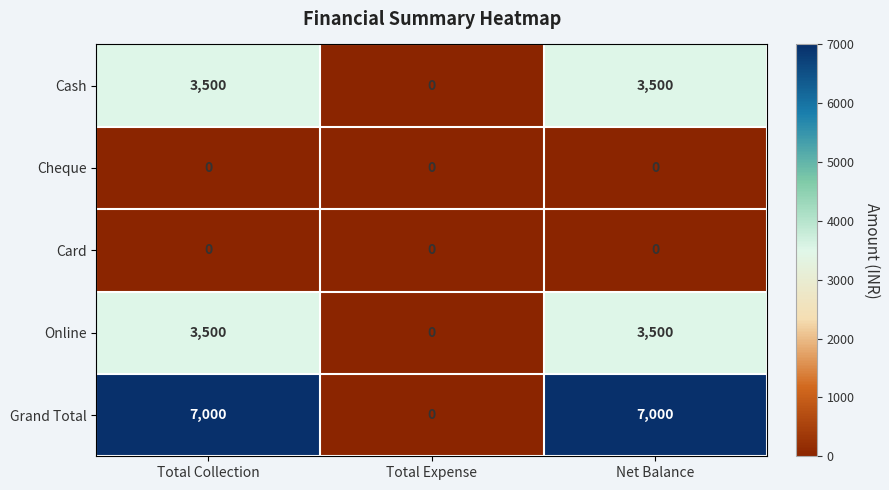

Reading left to right, what are all the values shown in this chart?

Cash: 3500	0	3500
Cheque: 0	0	0
Card: 0	0	0
Online: 3500	0	3500
Grand Total: 7000	0	7000